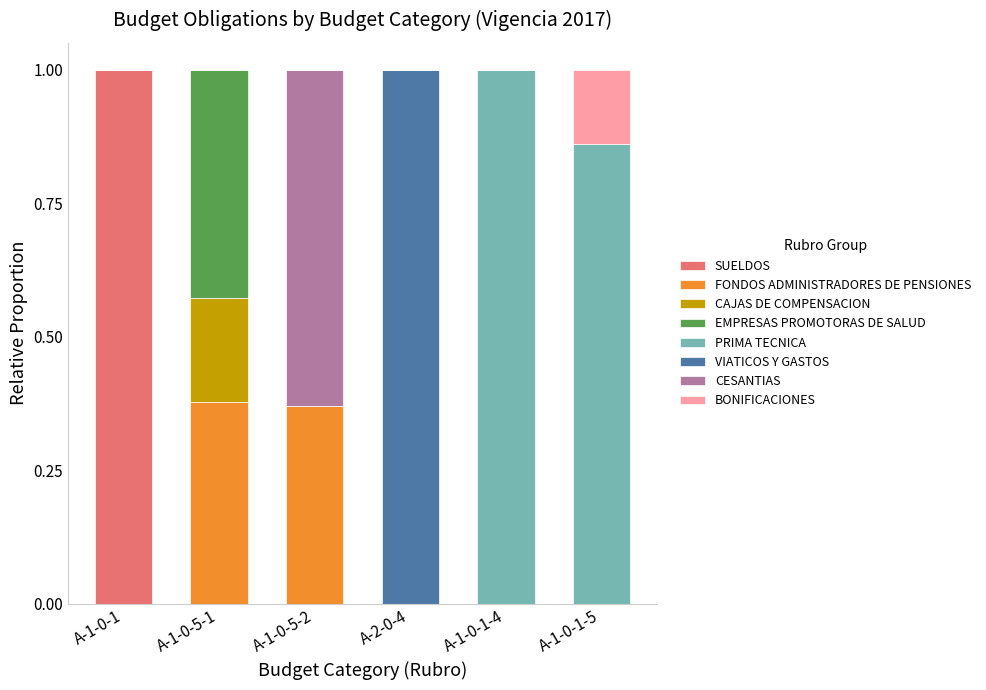

Does the chart contain stacked bars?

Yes